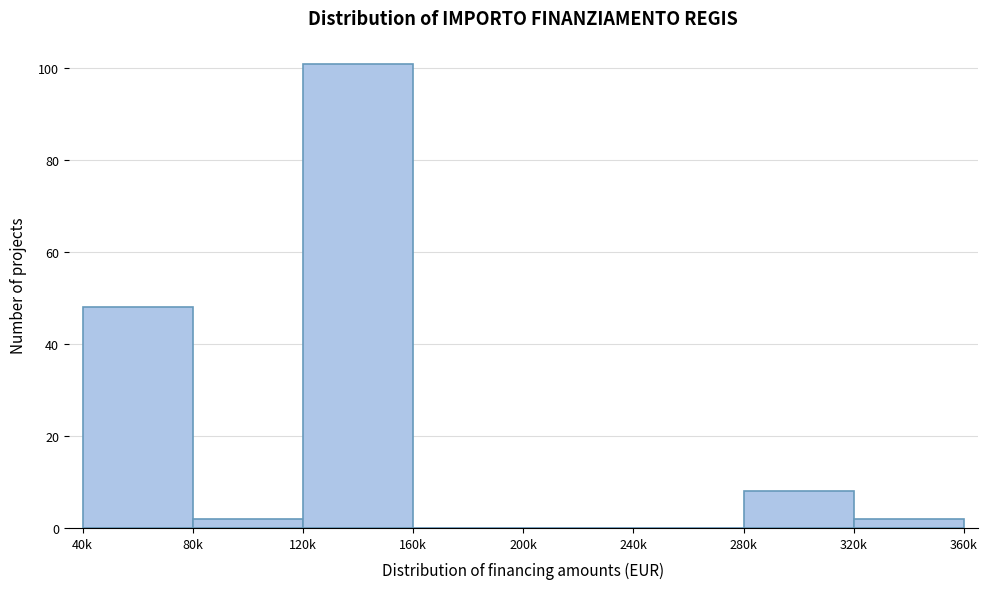

Reading right to left, what are all the values shown in this chart?

320k=2	280k=8	240k=0	200k=0	160k=0	120k=101	80k=2	40k=48